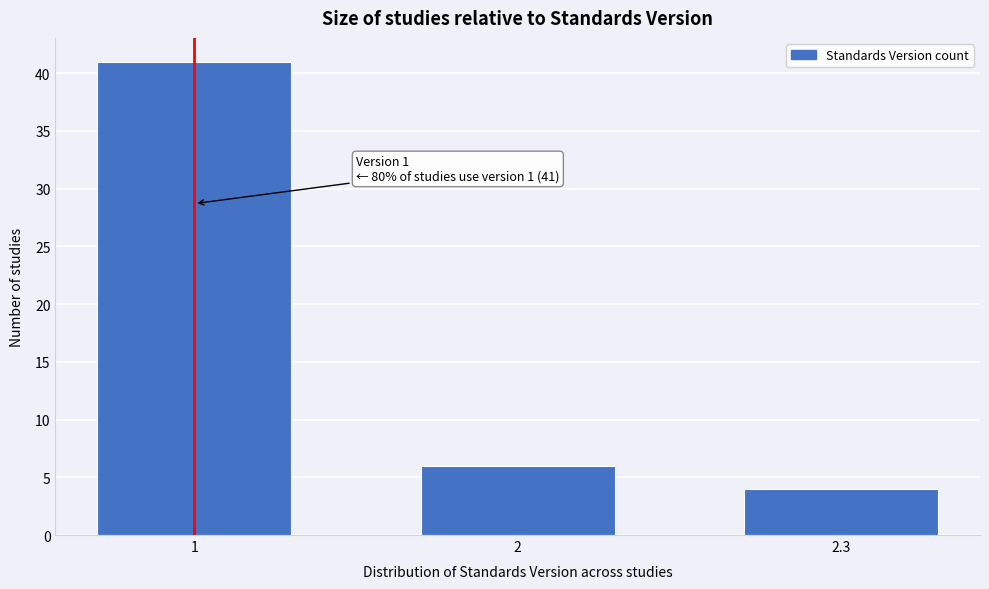

Reading left to right, list all the values displayed in this chart.

41	6	4